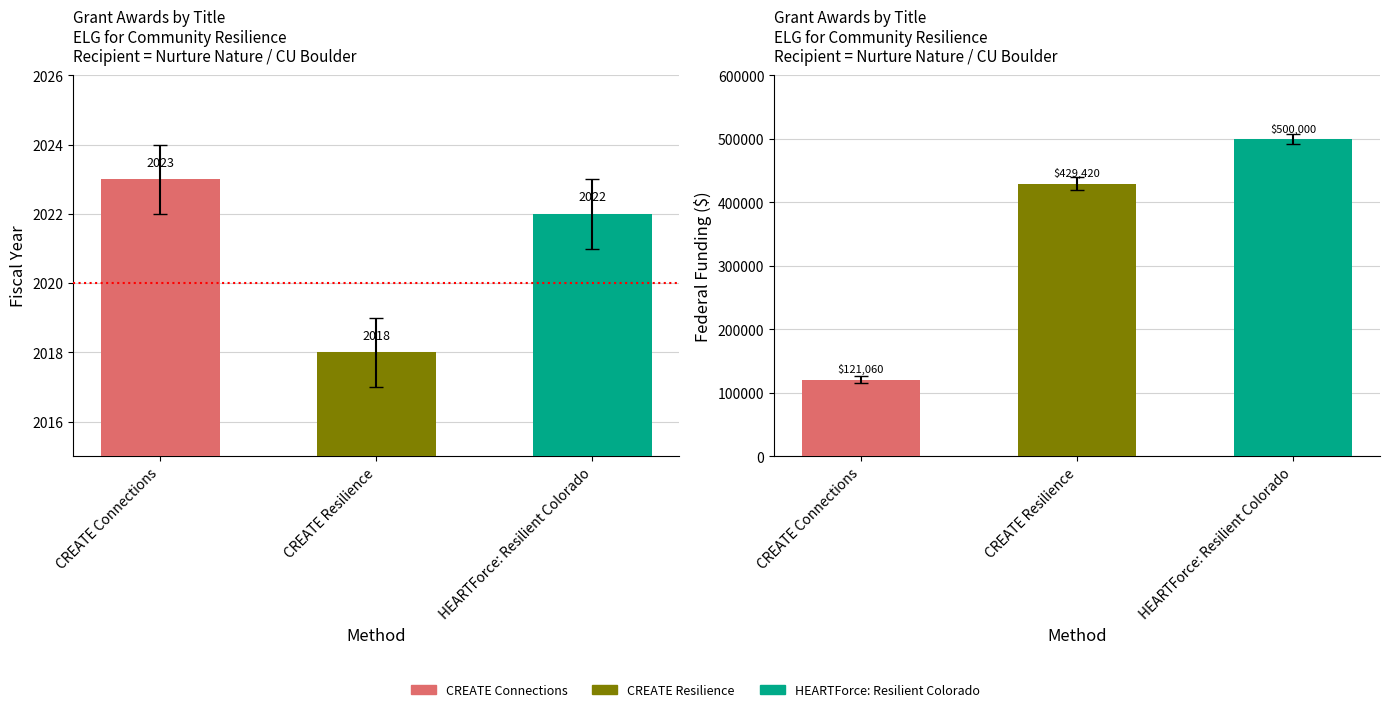

Reading right to left, what are all the values shown in this chart?

Fiscal Year: 2022	2018	2023
Federal Funding ($): 500000	429420	121060